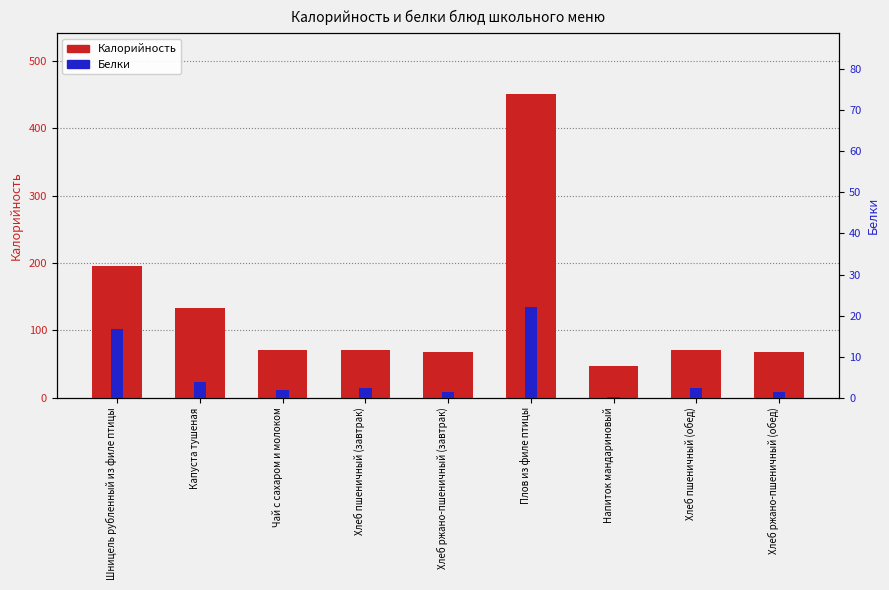

Which series has the widest spread of values?

Калорийность